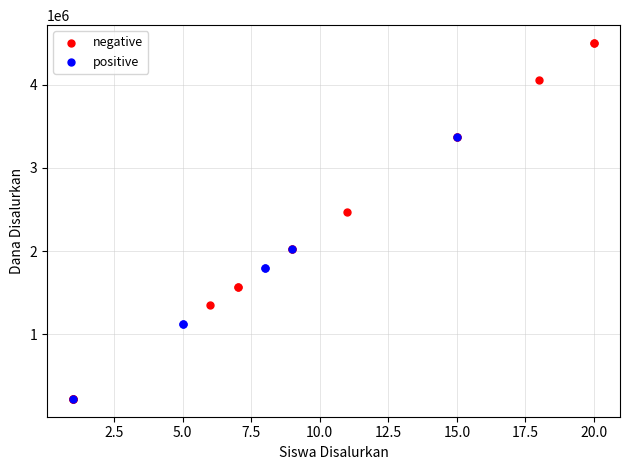

Which series has the widest spread of Y values?

negative